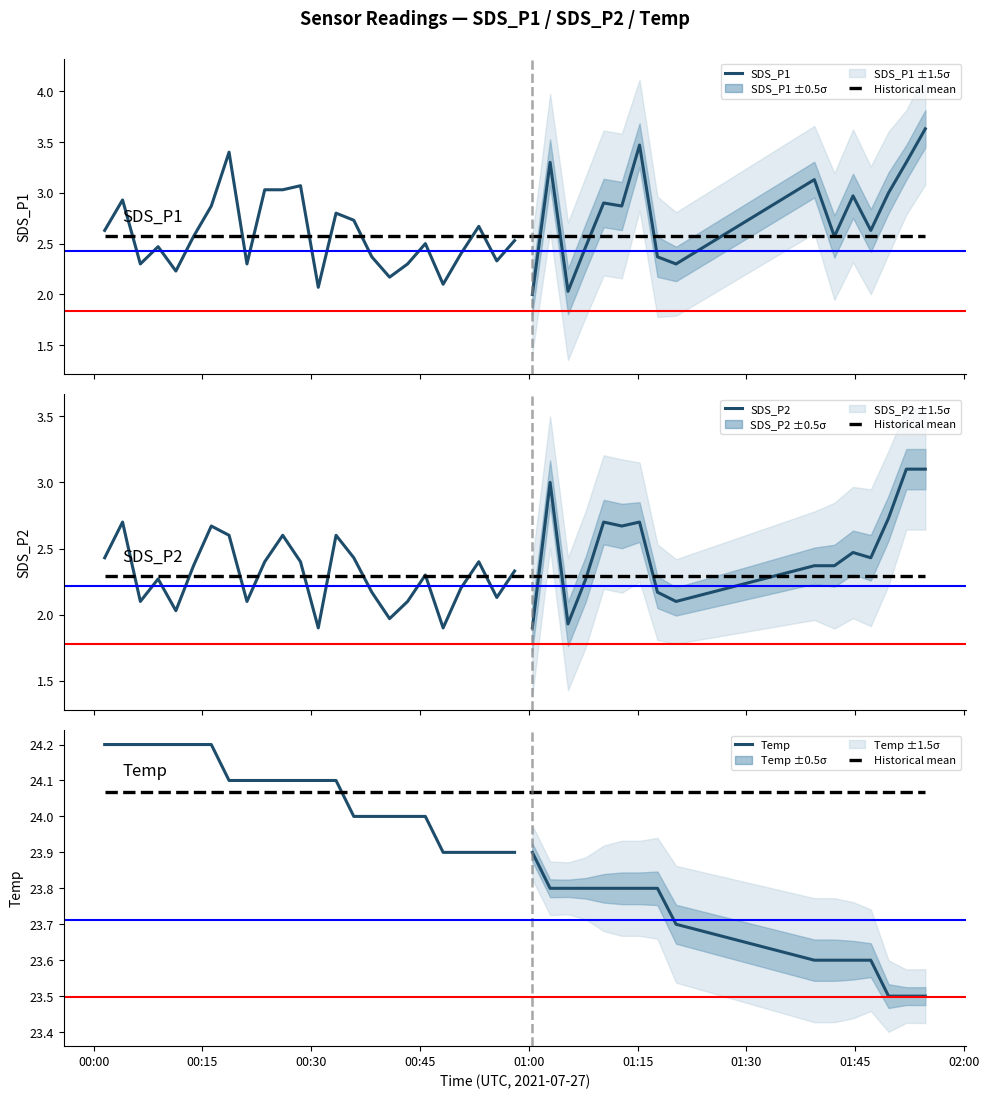

How many data points does each series have?

40